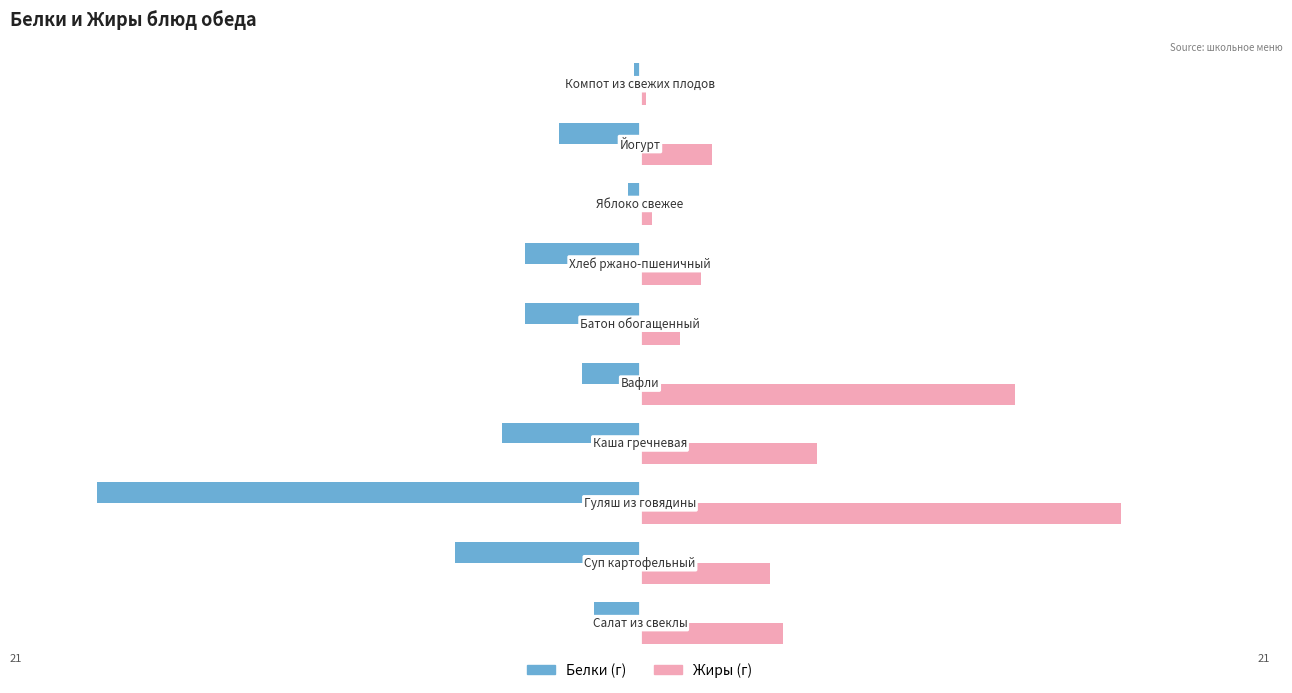

How many distinct data groups are displayed?

2